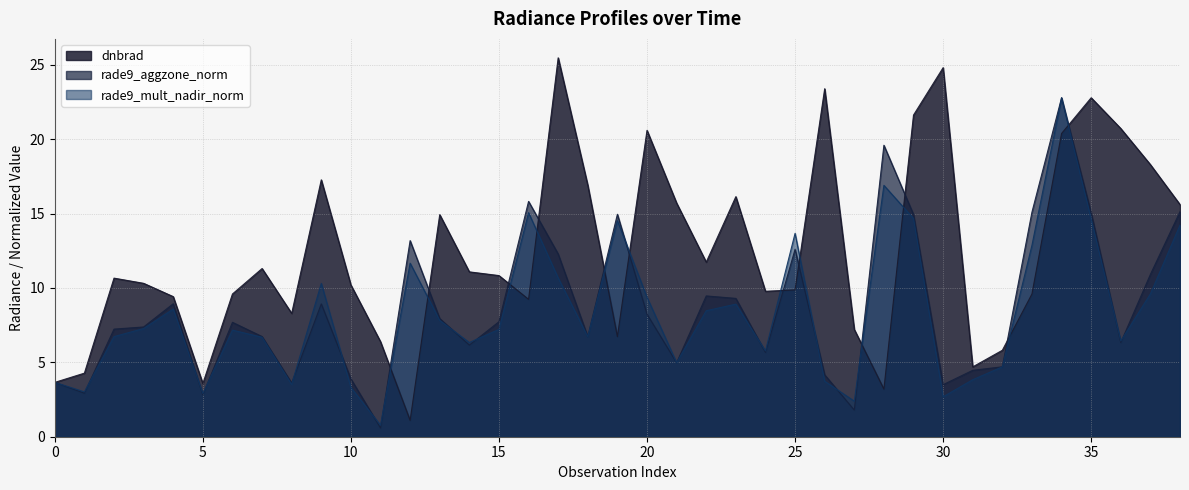

At 3, list the series in order from smallest to largest.

rade9_mult_nadir_norm, rade9_aggzone_norm, dnbrad